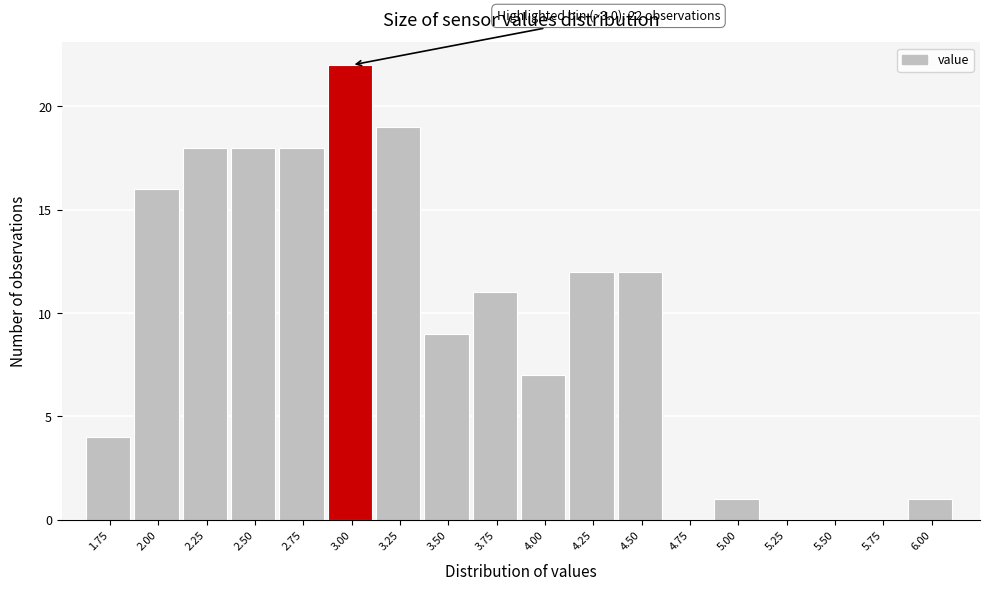

Reading right to left, extract all data points from this chart.

6.00=1	5.75=0	5.50=0	5.25=0	5.00=1	4.75=0	4.50=12	4.25=12	4.00=7	3.75=11	3.50=9	3.25=19	3.00=22	2.75=18	2.50=18	2.25=18	2.00=16	1.75=4